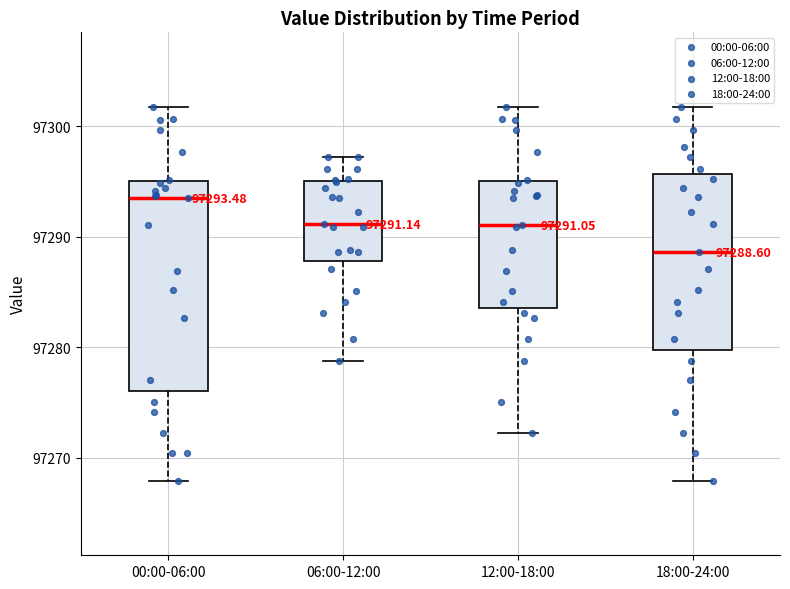

Which box has the lowest median line?

18:00-24:00